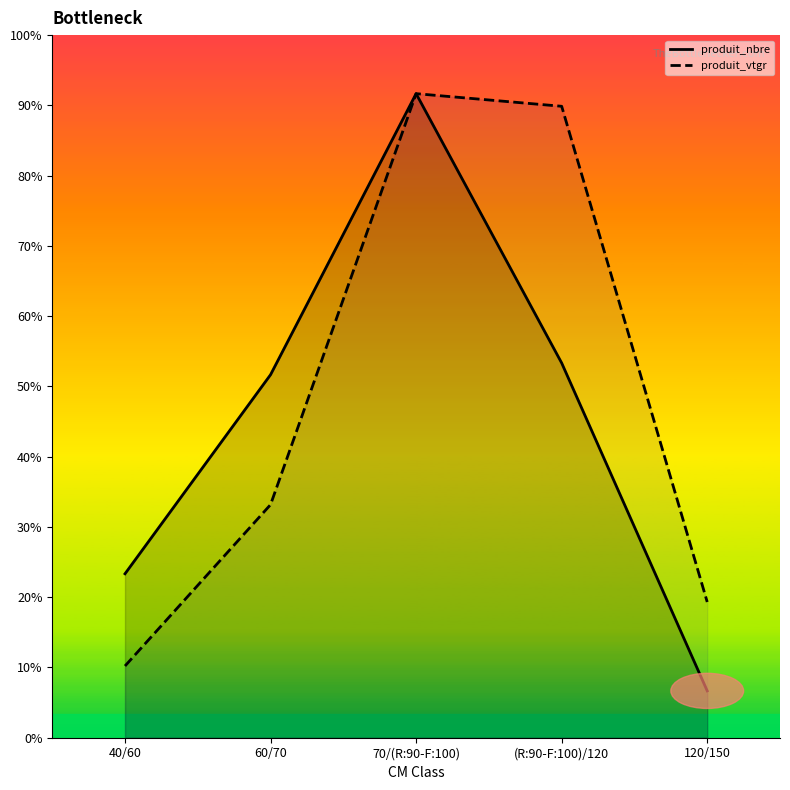

Which series has the largest total across all categories?

produit_vtgr